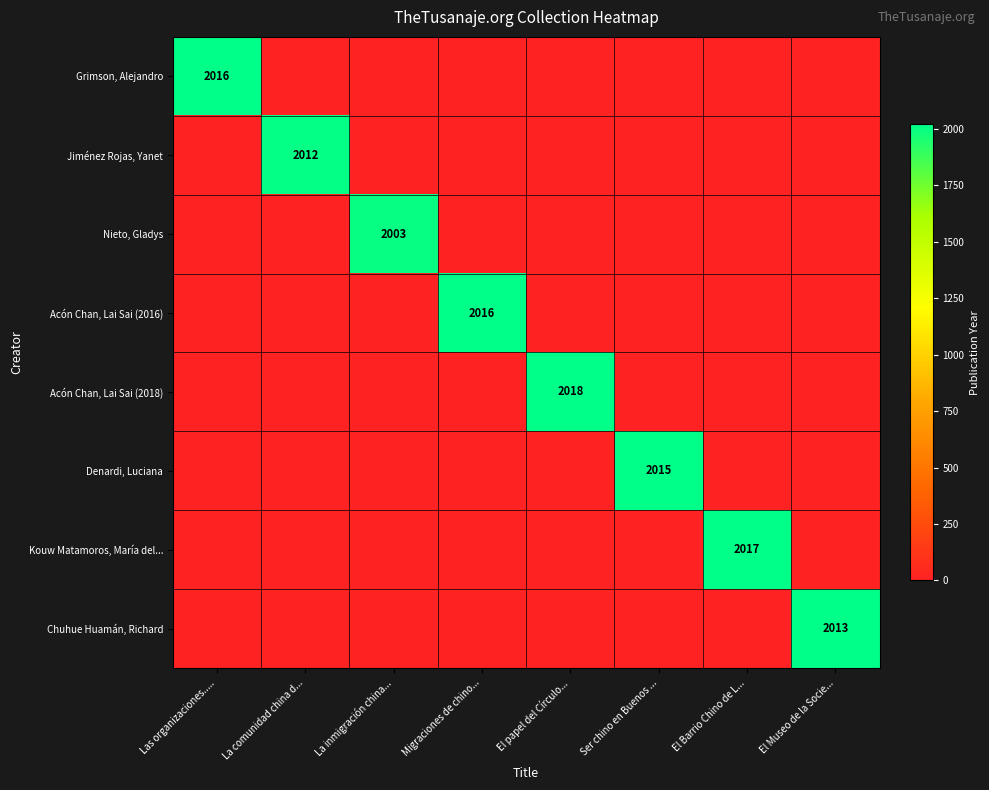

Is it true that Denardi, Luciana equals 2015 at Ser chino en Buenos ...?

True